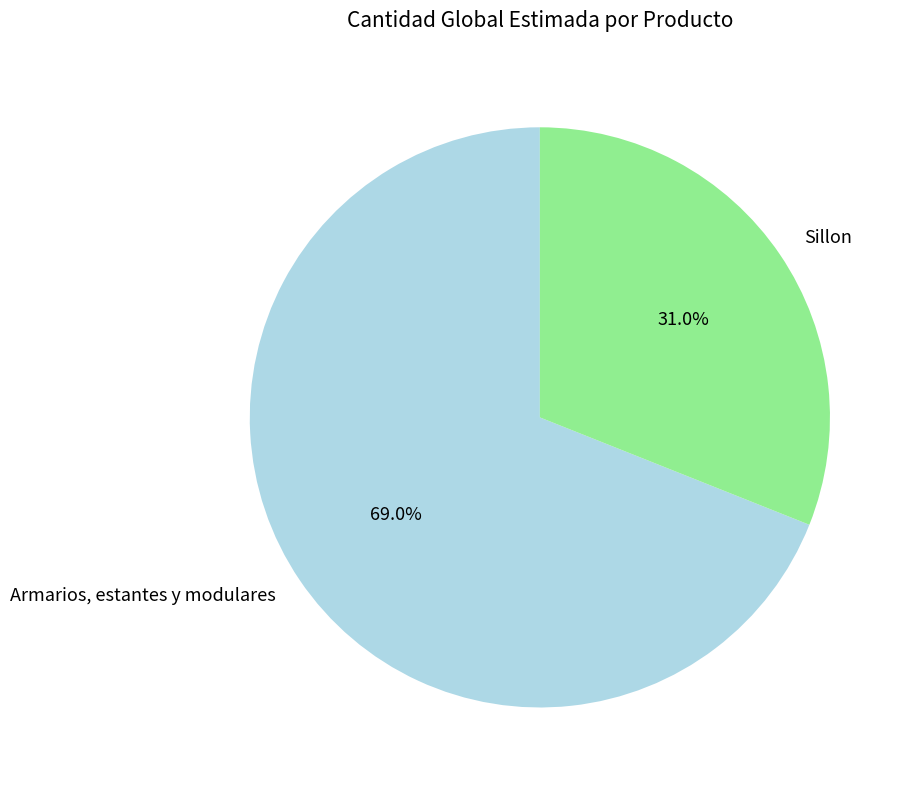

Combined, what portion of the pie is Sillon and Armarios, estantes y modulares?

100.0%